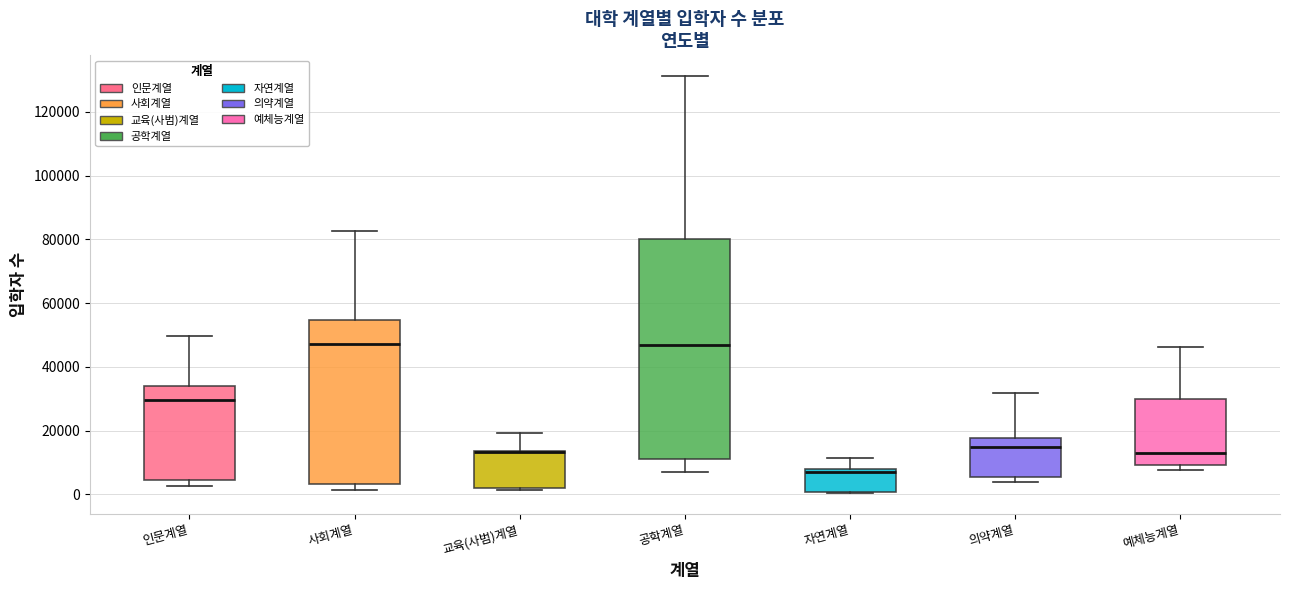

Which box is the tallest, from its lower edge to its upper edge?

공학계열